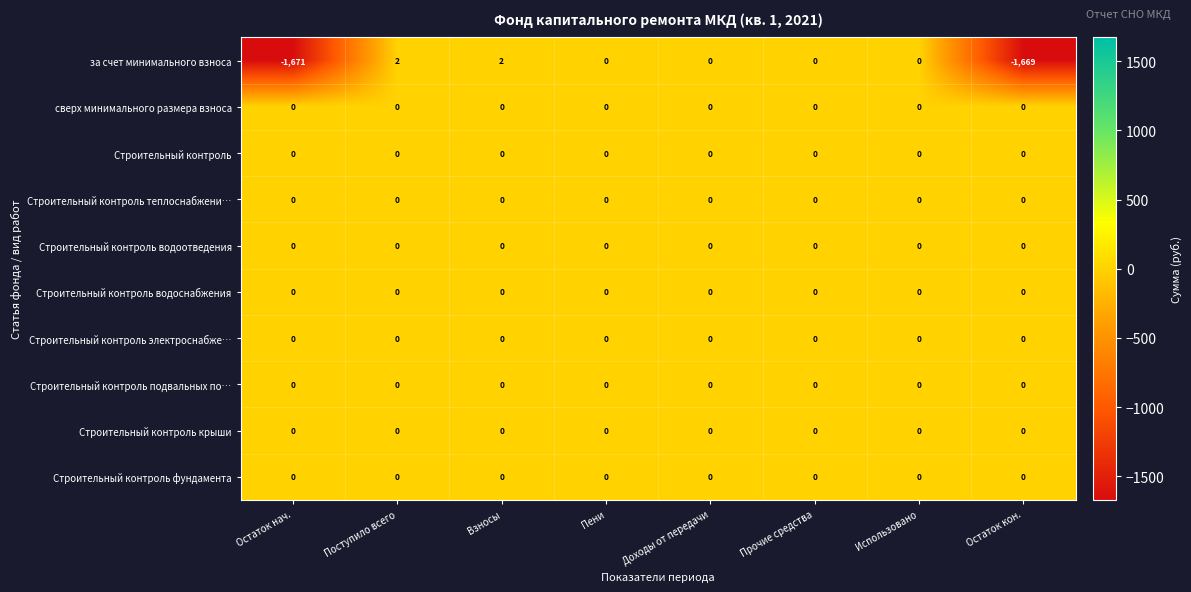

What is the smallest value displayed?

-1671